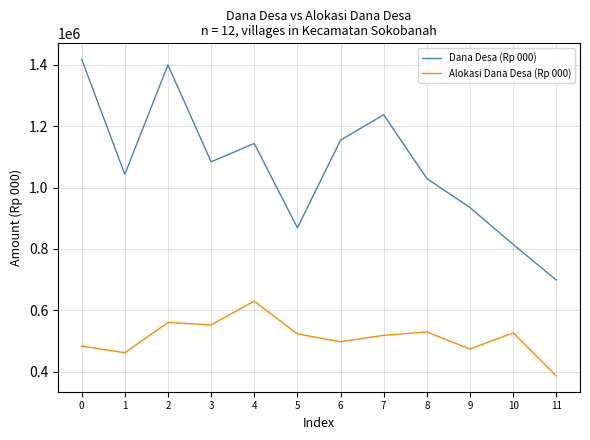

At which category is the sum across all series the highest?

2